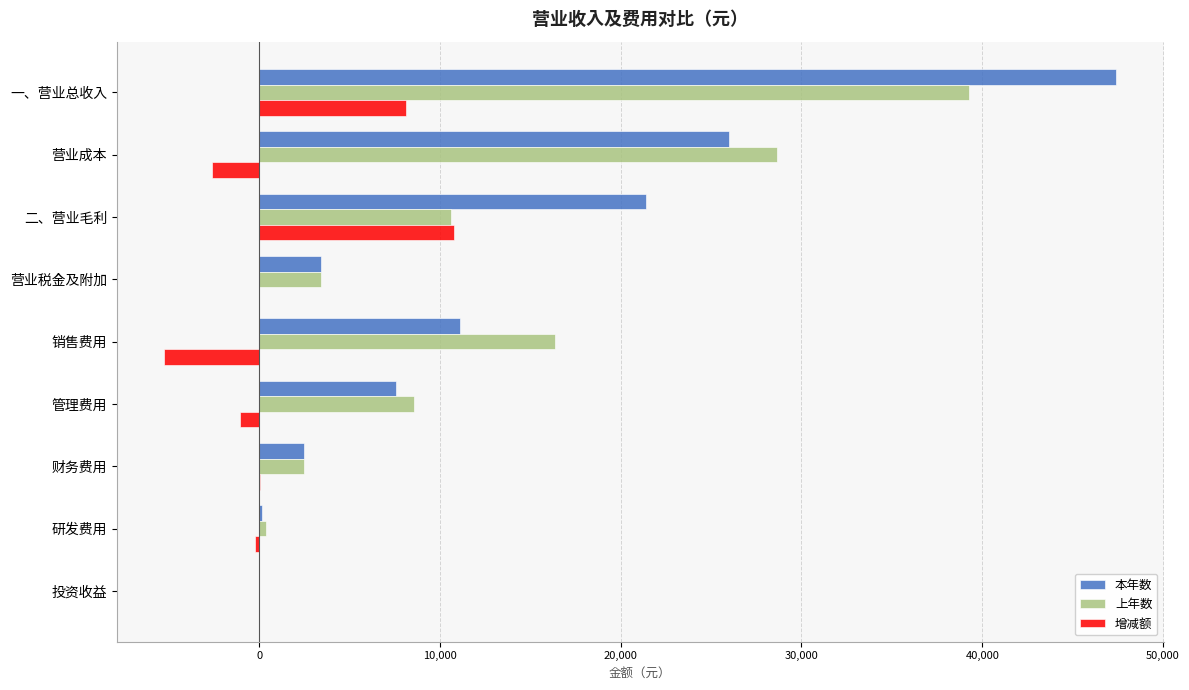

What is the greatest value displayed?

47398.8